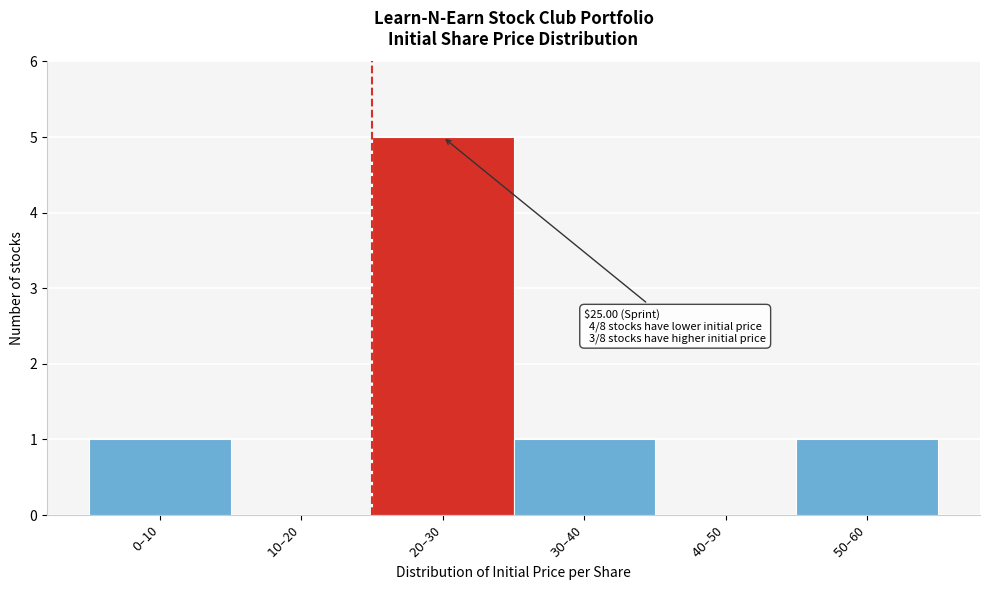

What is the maximum value shown in the chart?

5